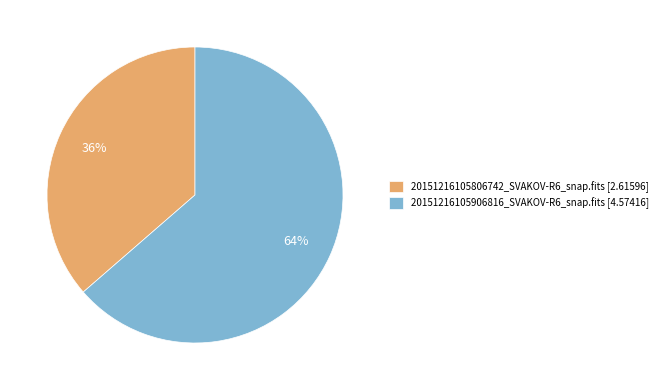

Rank the categories by value from lowest to highest.

20151216105806742_SVAKOV-R6_snap.fits, 20151216105906816_SVAKOV-R6_snap.fits